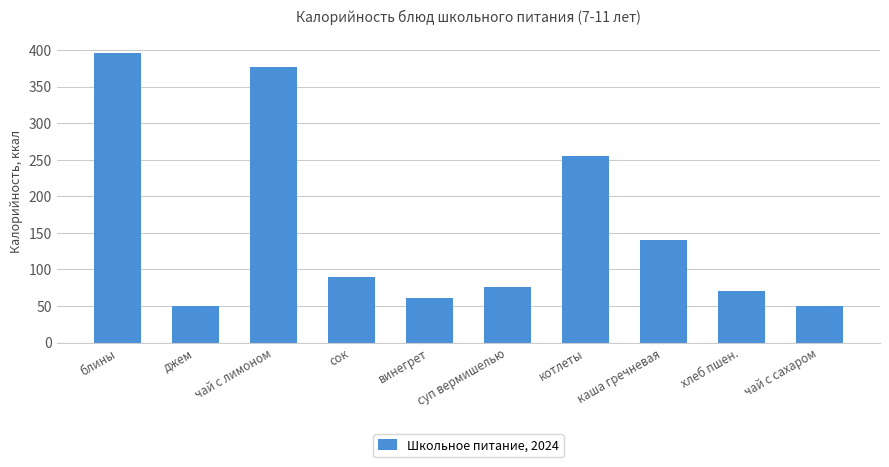

What is the label of the 6th bar from the right?

винегрет